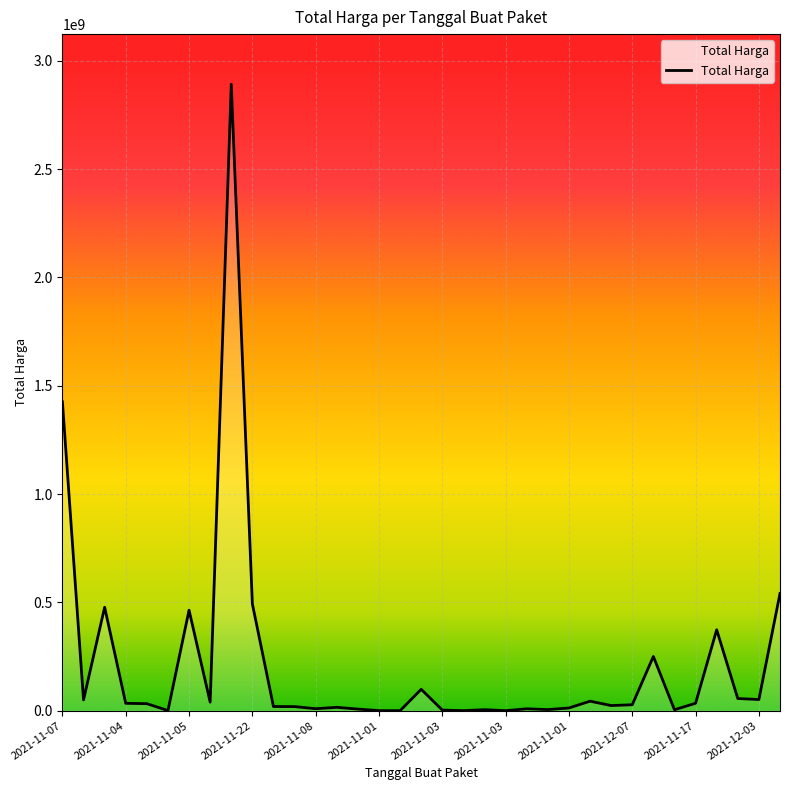

What is the greatest value displayed?

2892122000